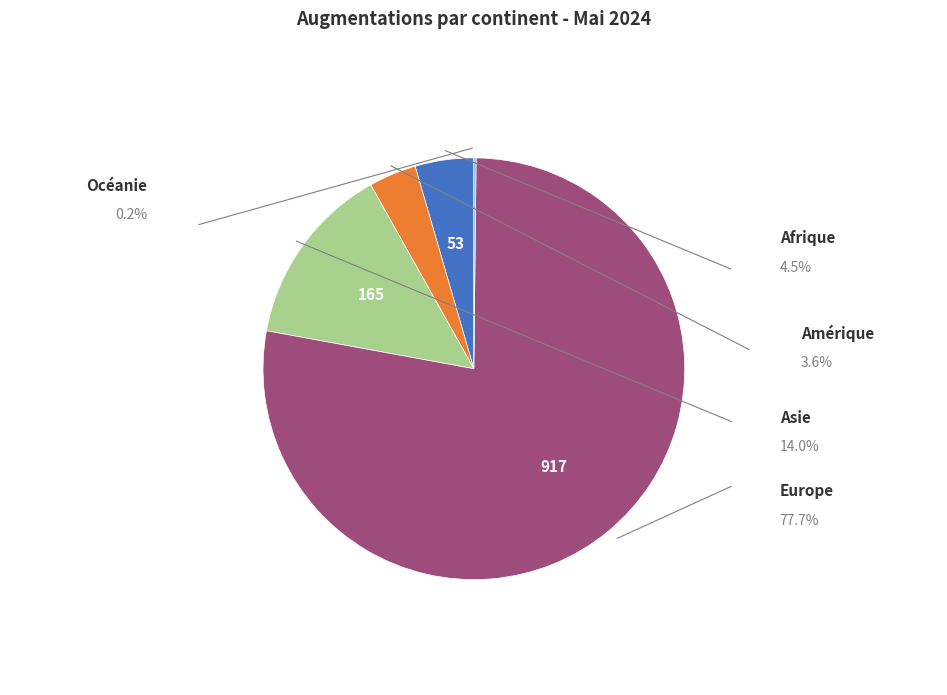

To the nearest percent, what portion does Amérique represent?

4%